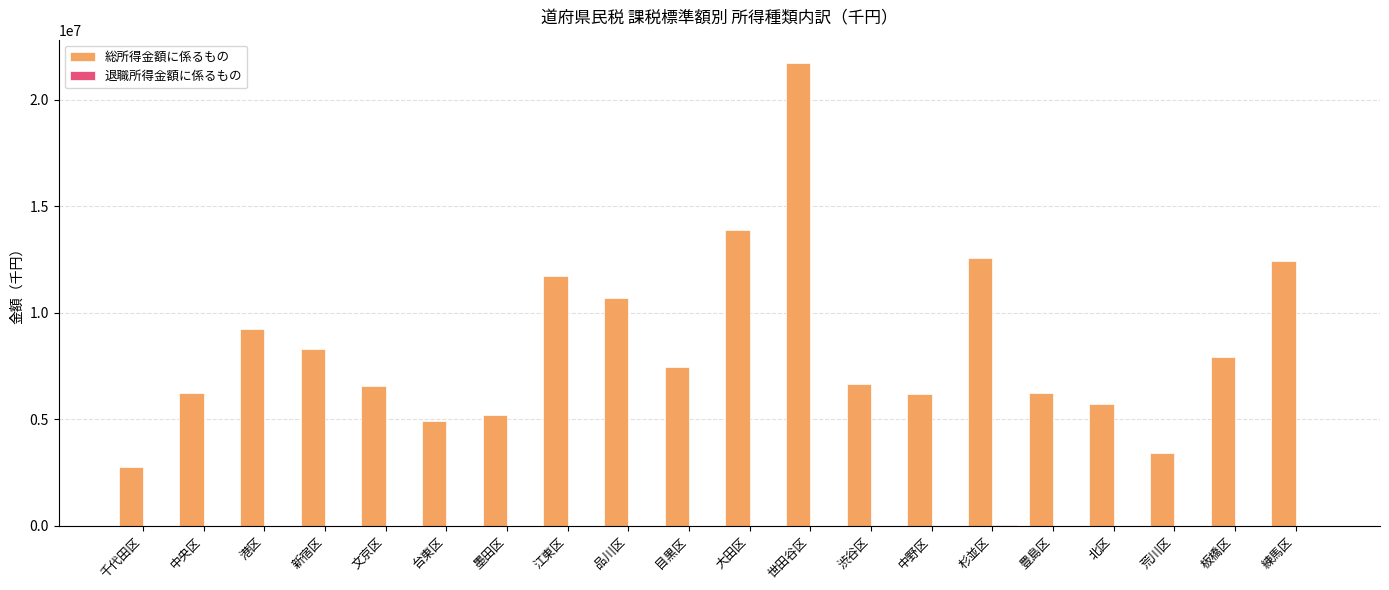

The 総所得金額に係るもの series shows 2764916 at 墨田区. True or false?

False